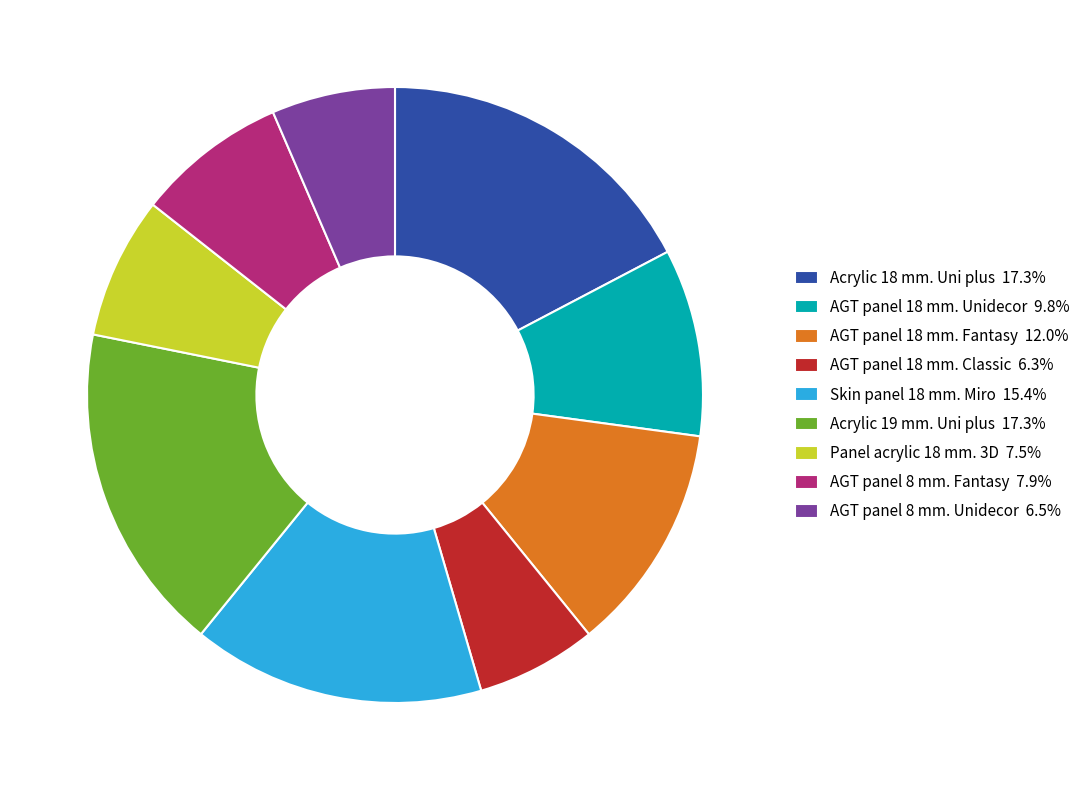

Combined, do Skin panel 18 mm. Miro 15.4% and AGT panel 8 mm. Fantasy 7.9% account for over 50%?

No